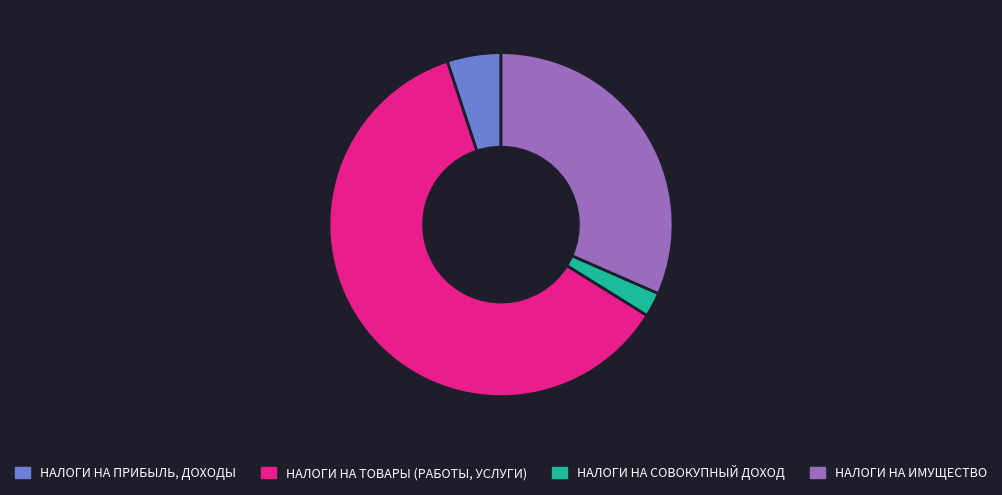

Between НАЛОГИ НА ИМУЩЕСТВО and НАЛОГИ НА ПРИБЫЛЬ, ДОХОДЫ, which is larger?

НАЛОГИ НА ИМУЩЕСТВО